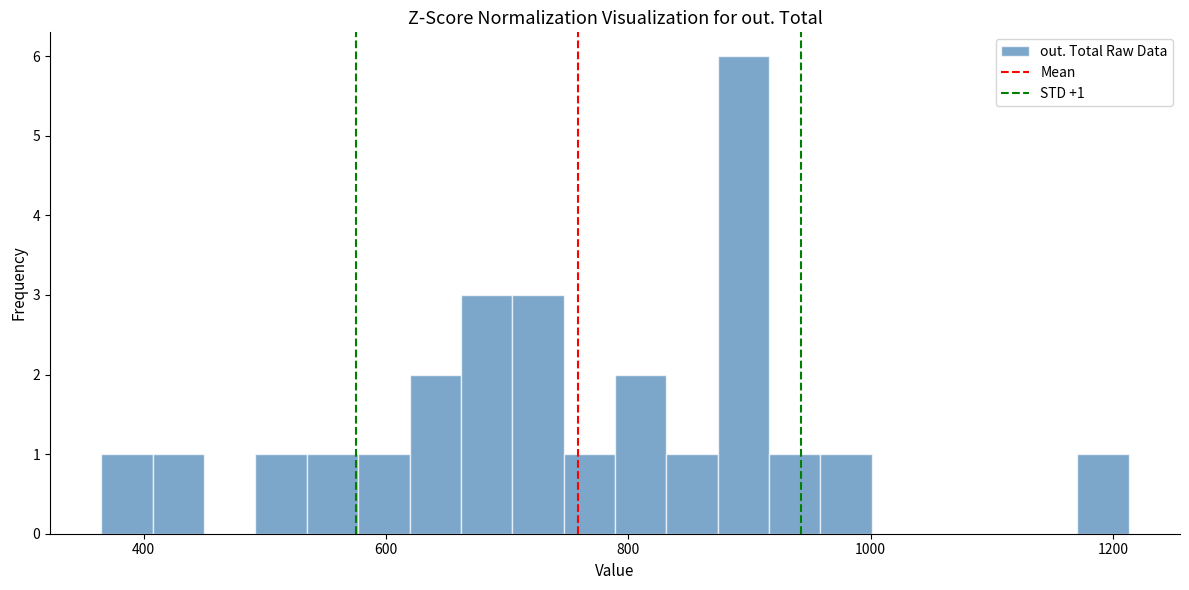

Around what value on the x-axis is the tallest bar? Give the approximate position of its centre, as read against the axis.

900